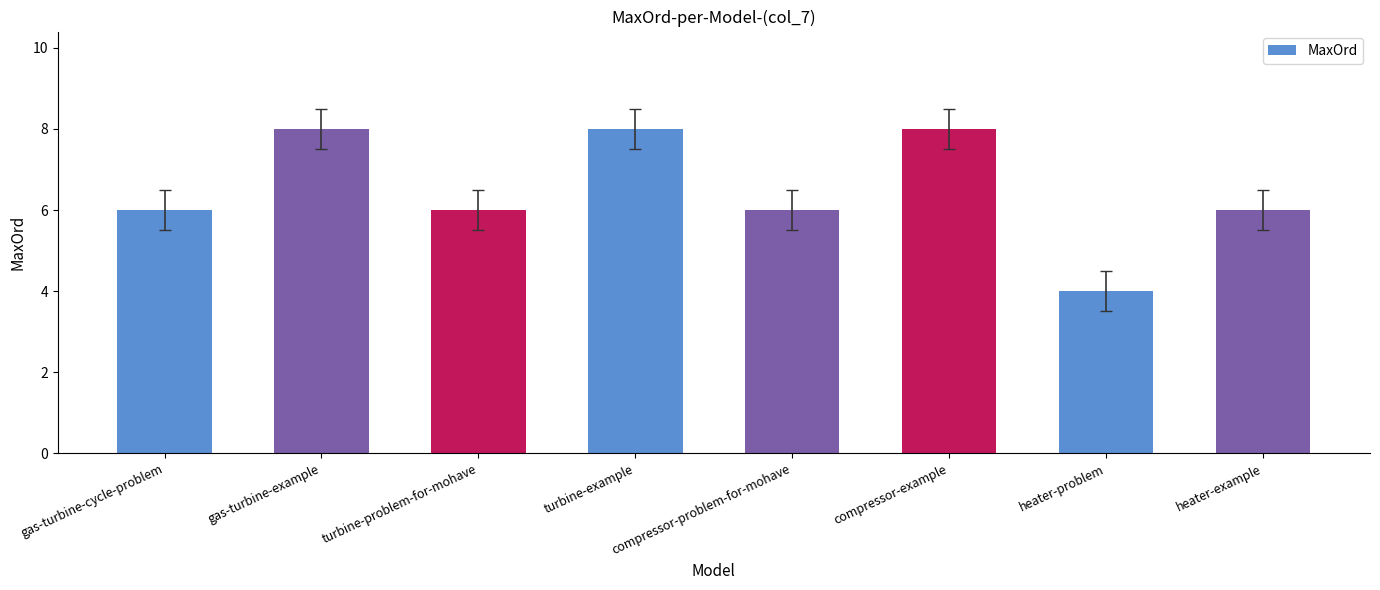

The value at heater-example is 6. True or false?

True